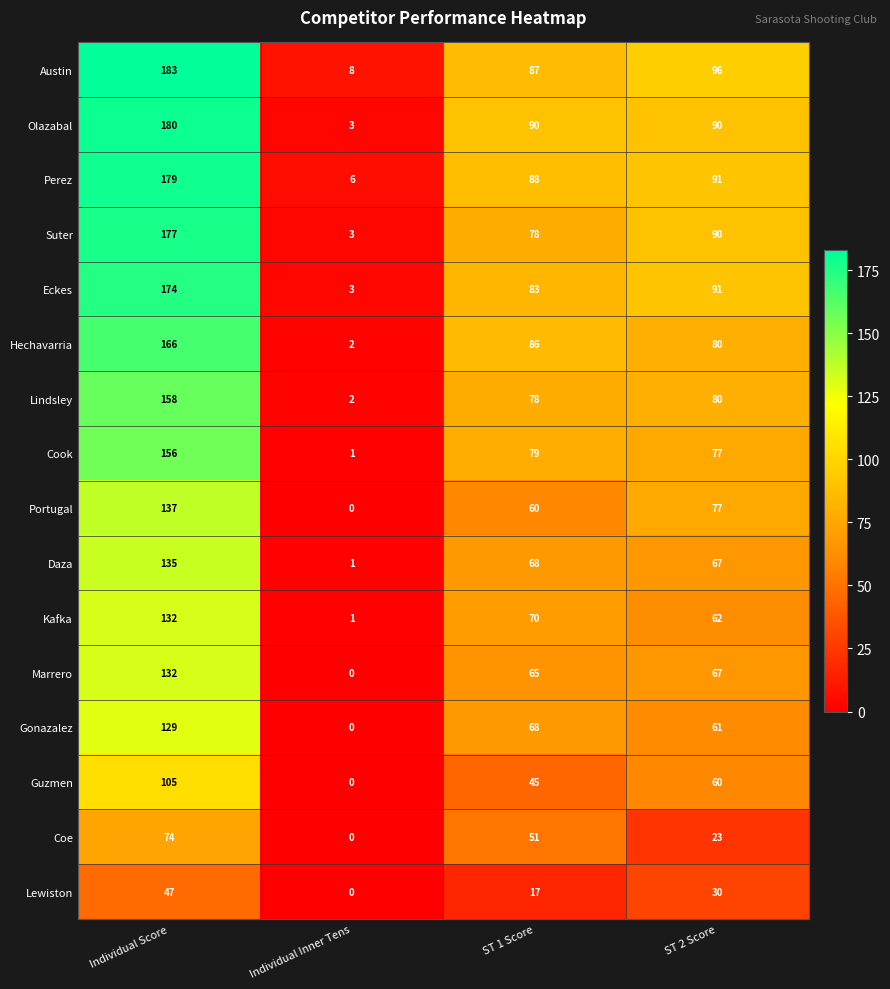

At which label does Kafka first exceed 70?

Individual Score